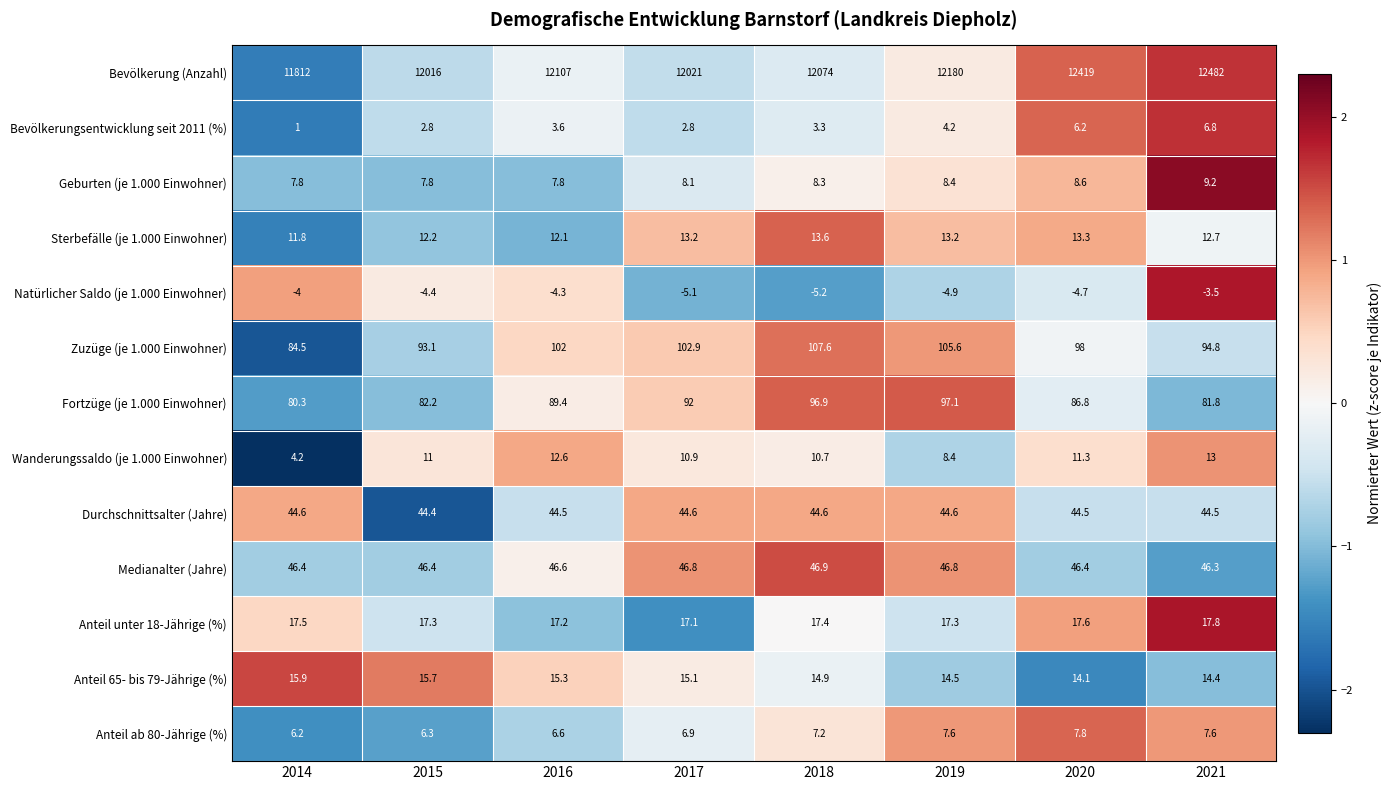

How many data points in Geburten (je 1.000 Einwohner) are above 8?

5